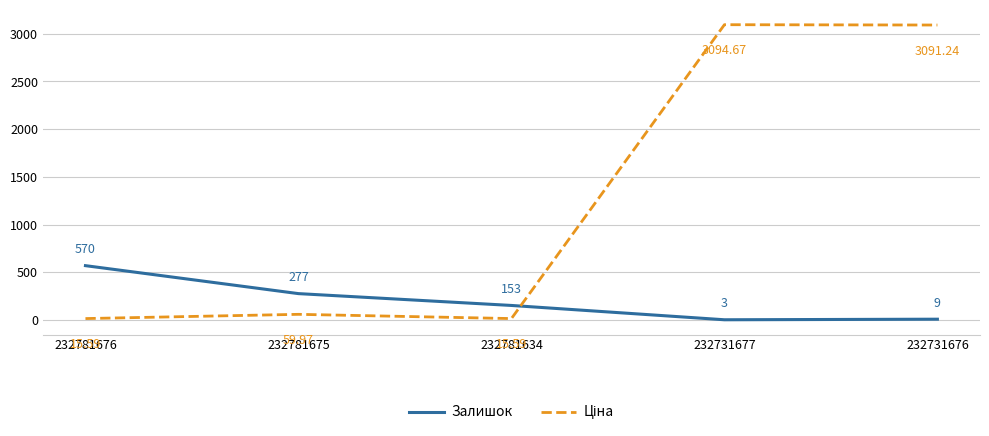

Where does the Залишок series first go above 153?

232781676